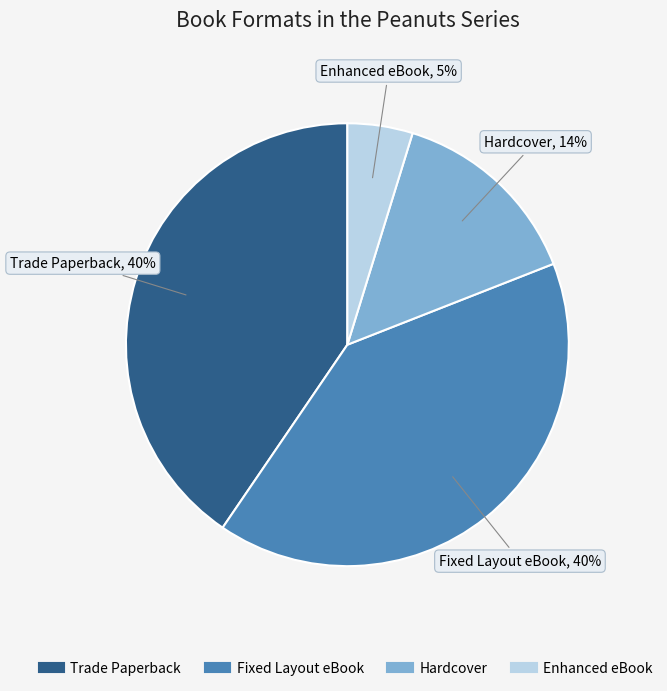

To the nearest percent, what is the average slice percentage?

25%